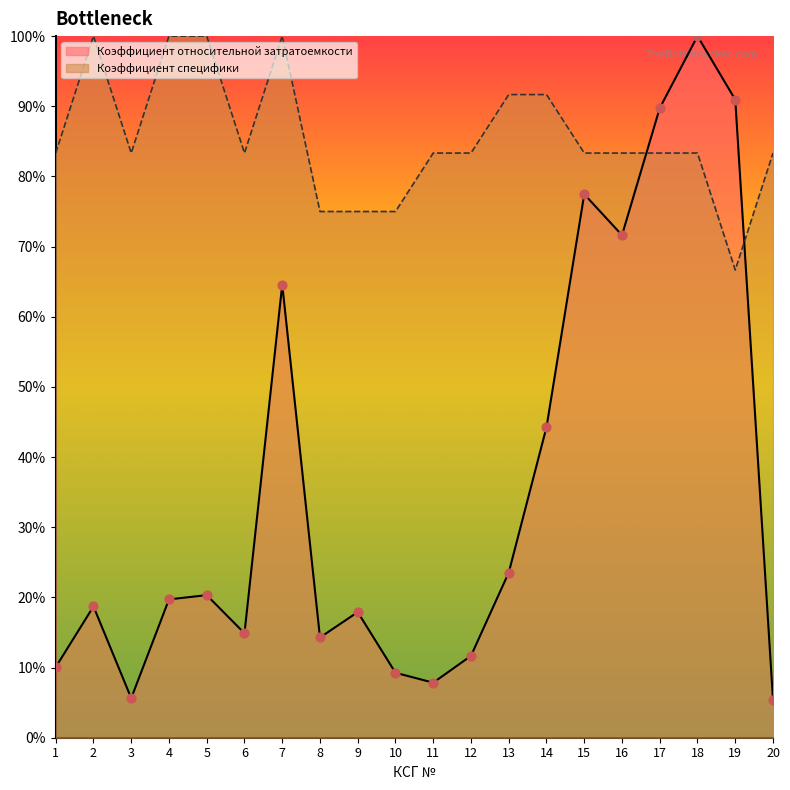

Is the value of Коэффициент относительной затратоемкости at 19 greater than the value of Коэффициент специфики at 3?

Yes